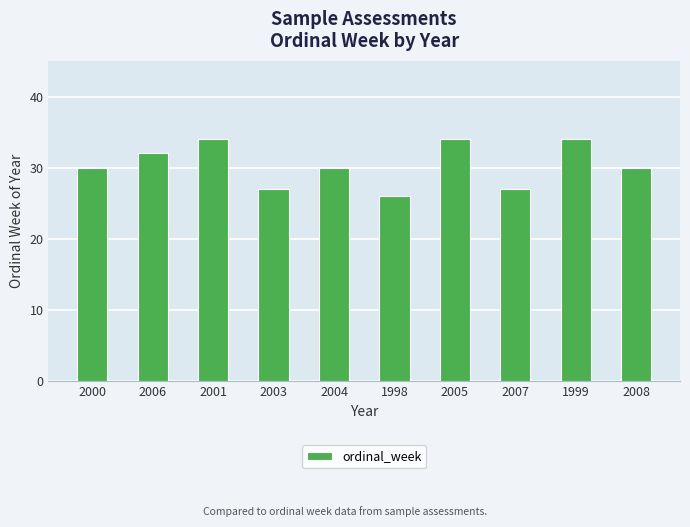

Are the bars horizontal?

No